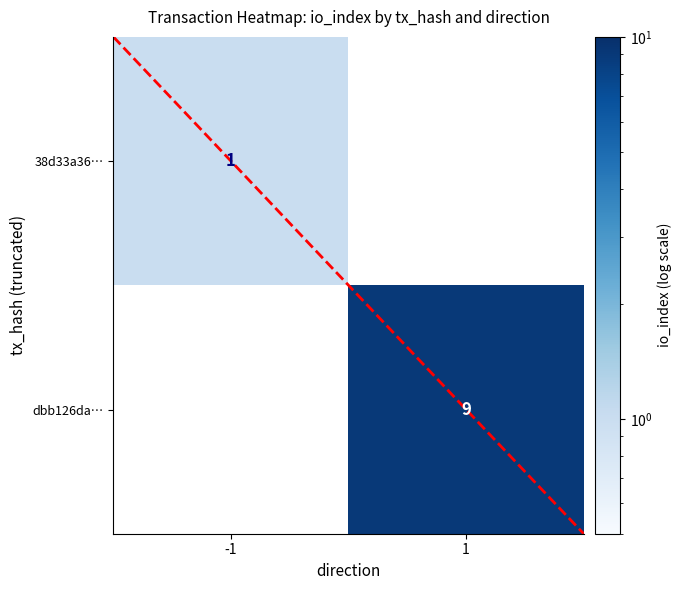

At which category does the chart reach its peak across all series?

1